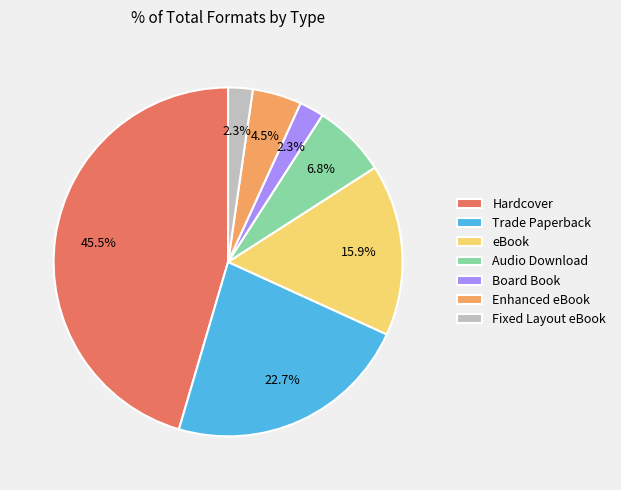

Is it true that eBook is 29% of the pie?

False